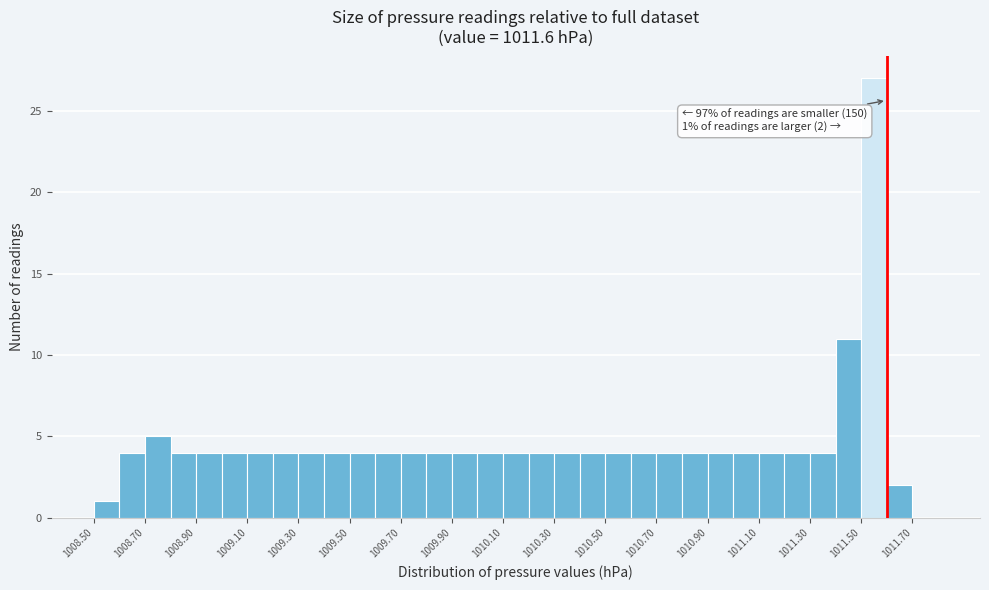

Over which range of the x-axis is the bar tallest?

1011.5 to 1011.6